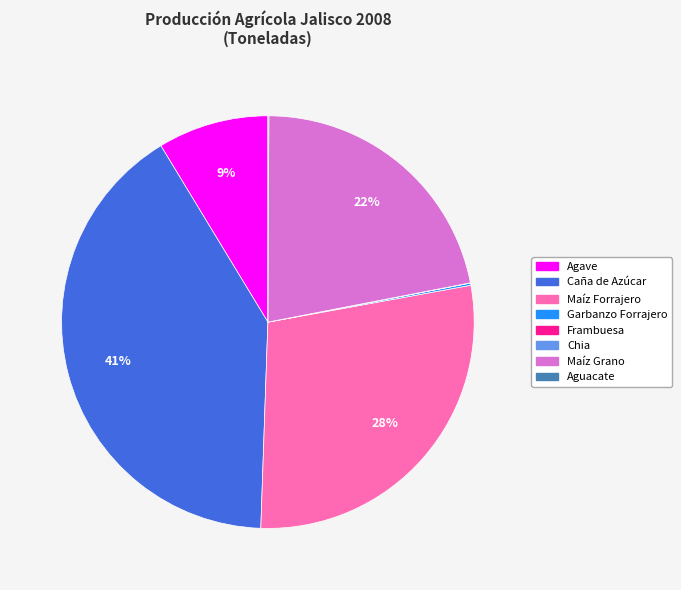

Between Maíz Grano and Maíz Forrajero, which is larger?

Maíz Forrajero